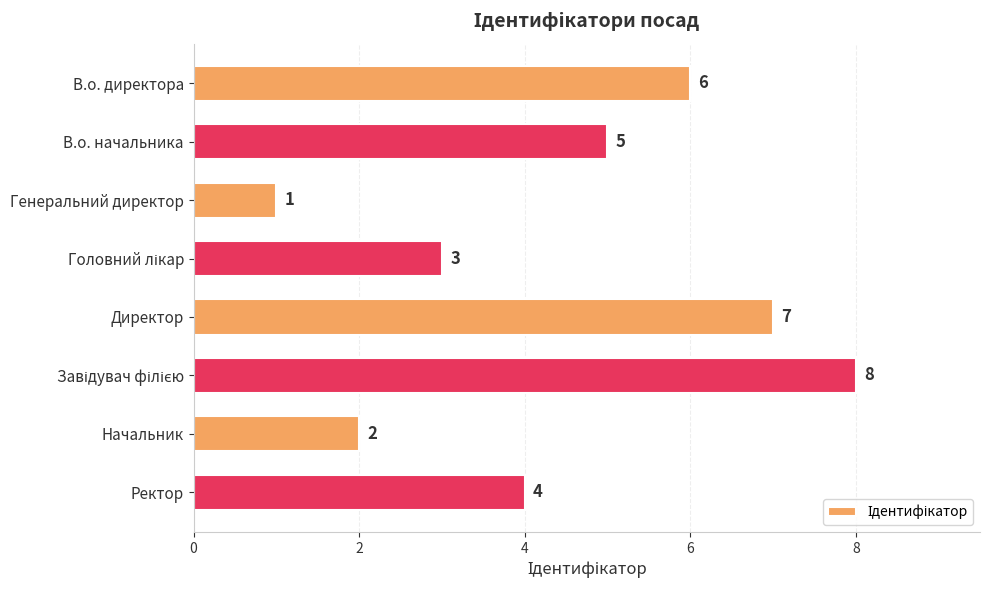

What is the label of the 6th bar from the bottom?

Генеральний директор